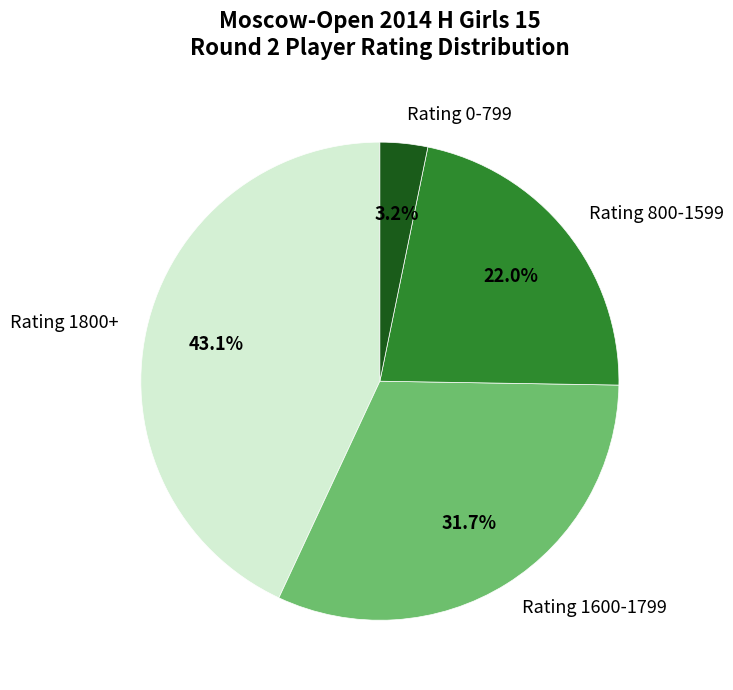

Between Rating 1800+ and Rating 0-799, which is larger?

Rating 1800+